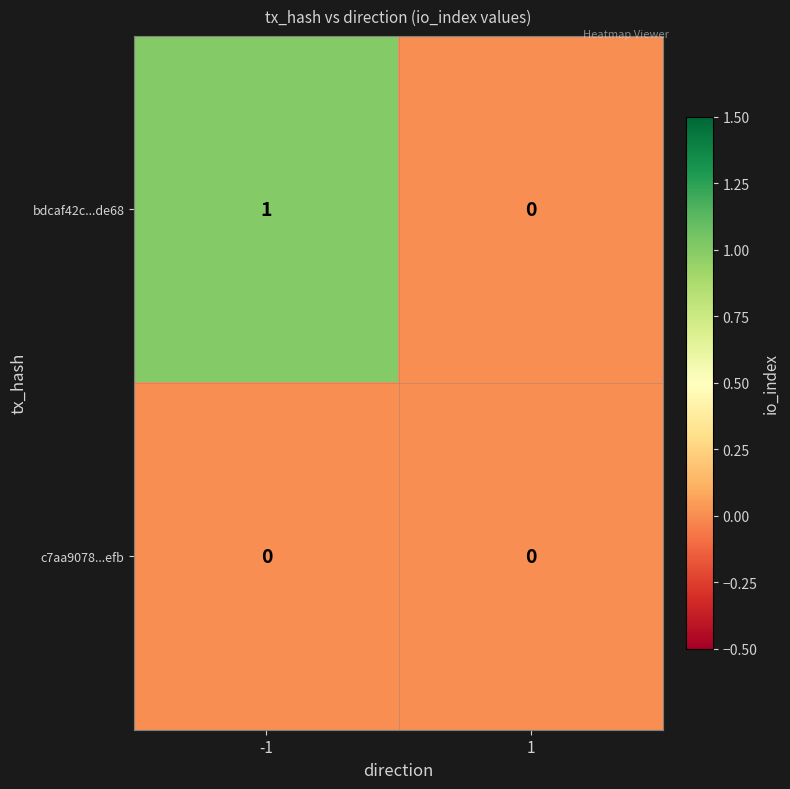

Reading left to right, transcribe all the data shown in this chart.

bdcaf42c...de68: 1	0
c7aa9078...efb: 0	0